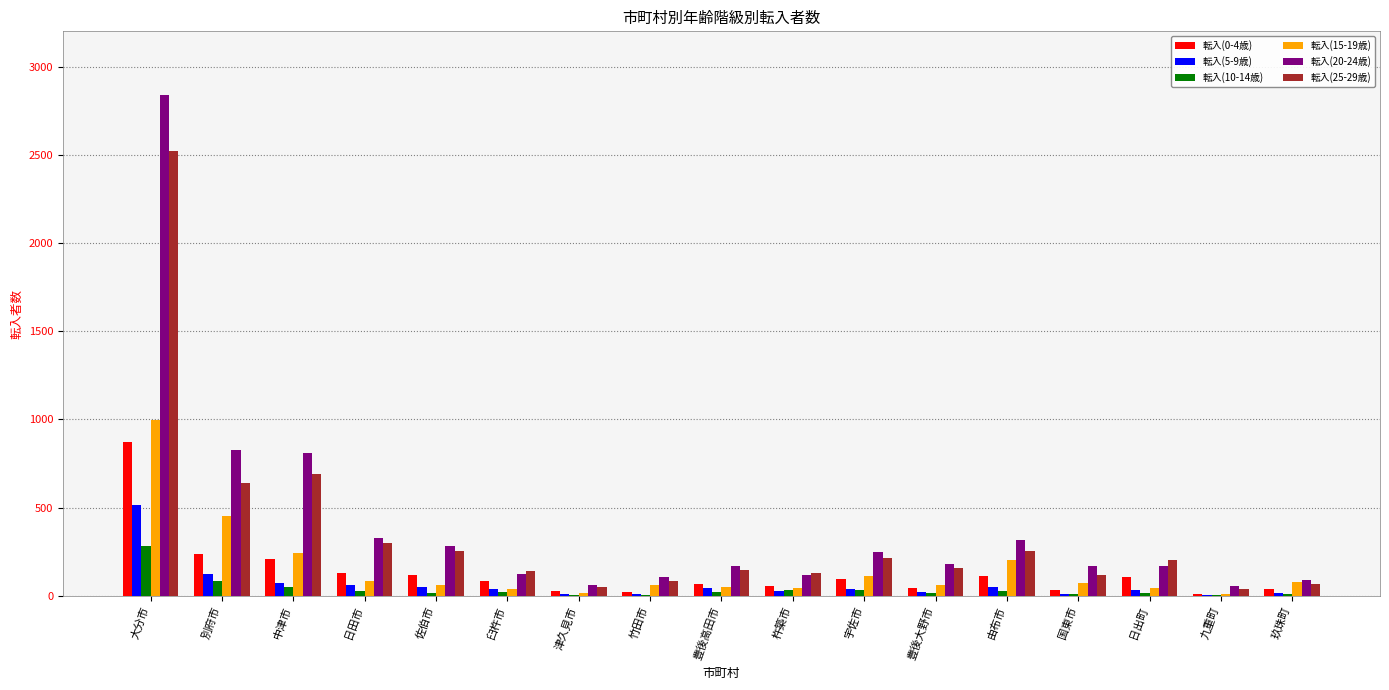

What is the total value across all series at 佐伯市?

784